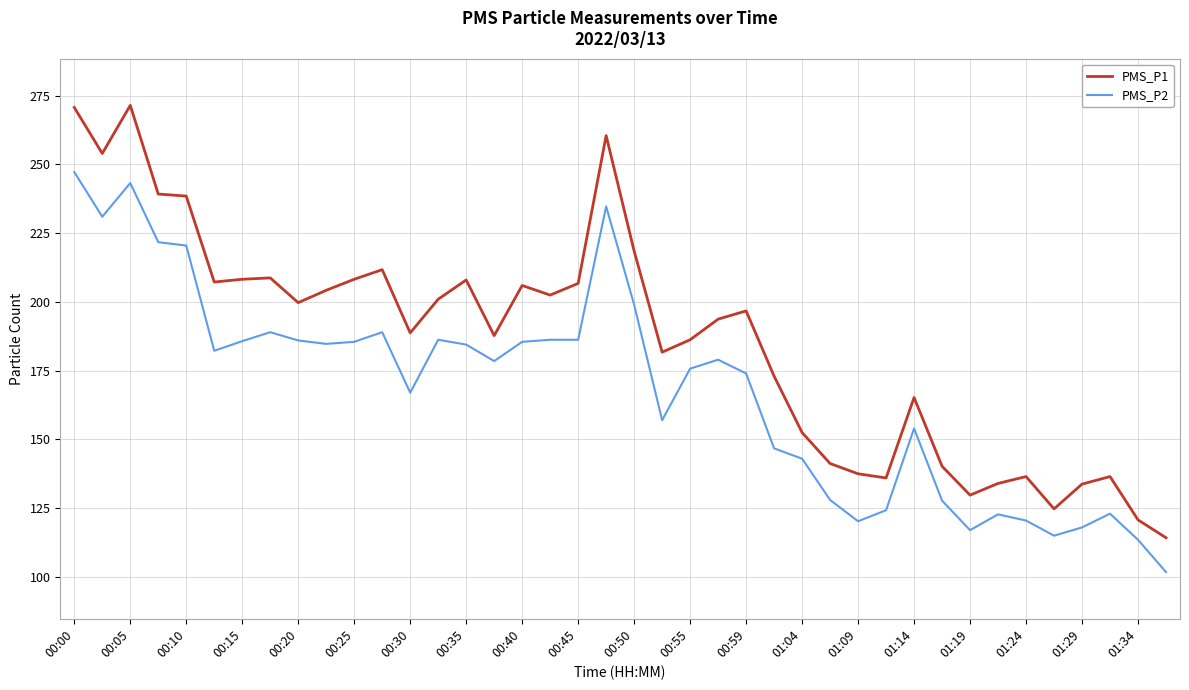

Which series has the largest total across all categories?

PMS_P1